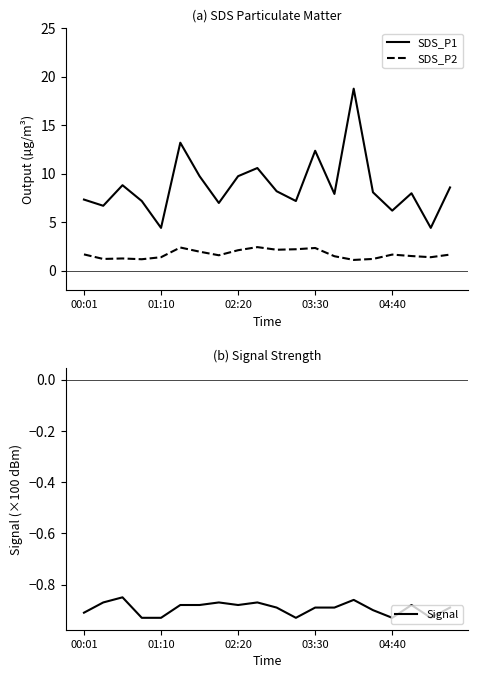

Is it true that SDS_P2 equals 1.2 at 00:01?

False